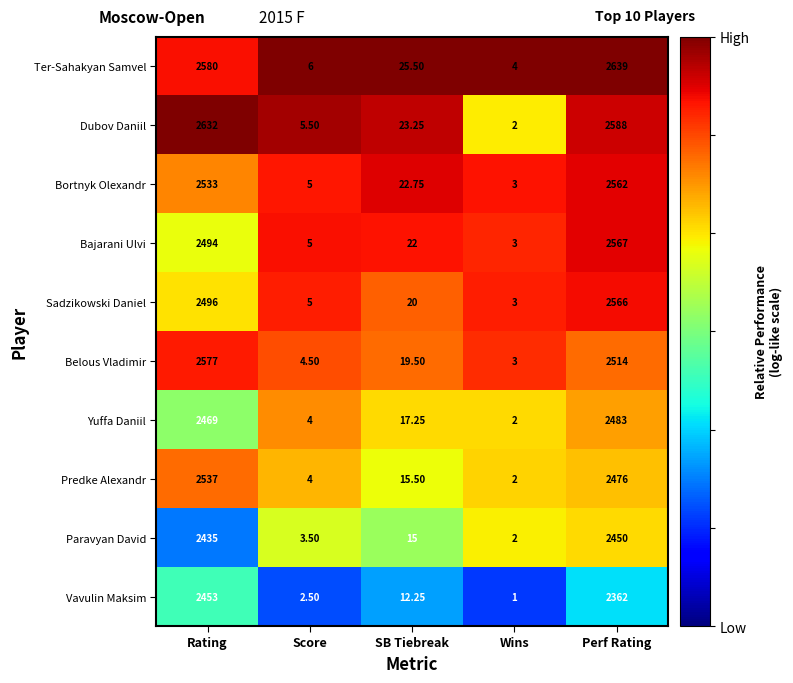

At which category does the chart reach its peak across all series?

Perf Rating